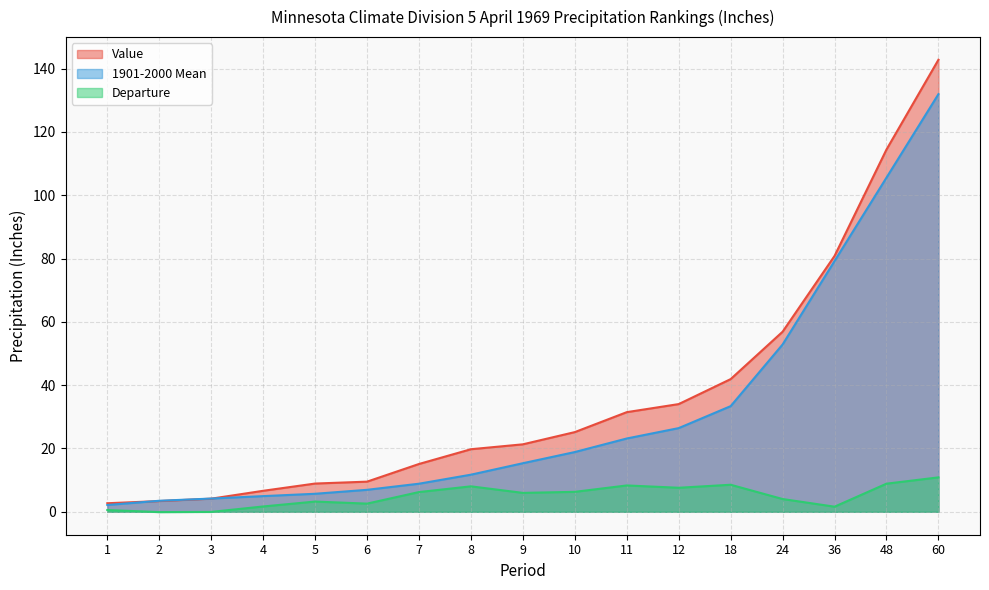

True or false: Departure and Value intersect in this chart.

False